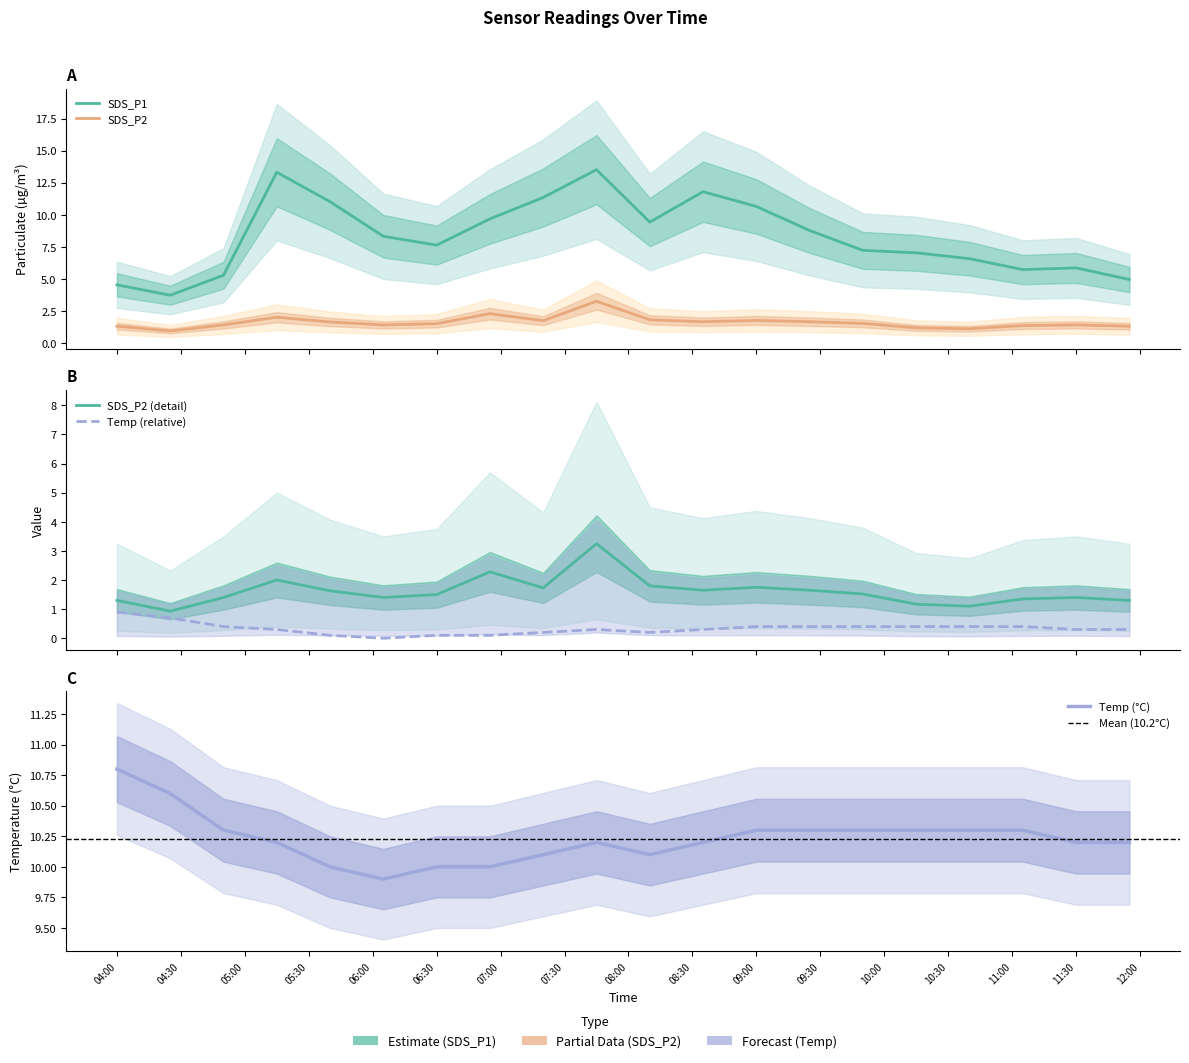

Rank the series by their maximum value, from highest to lowest.

SDS_P1, SDS_P2, Temp